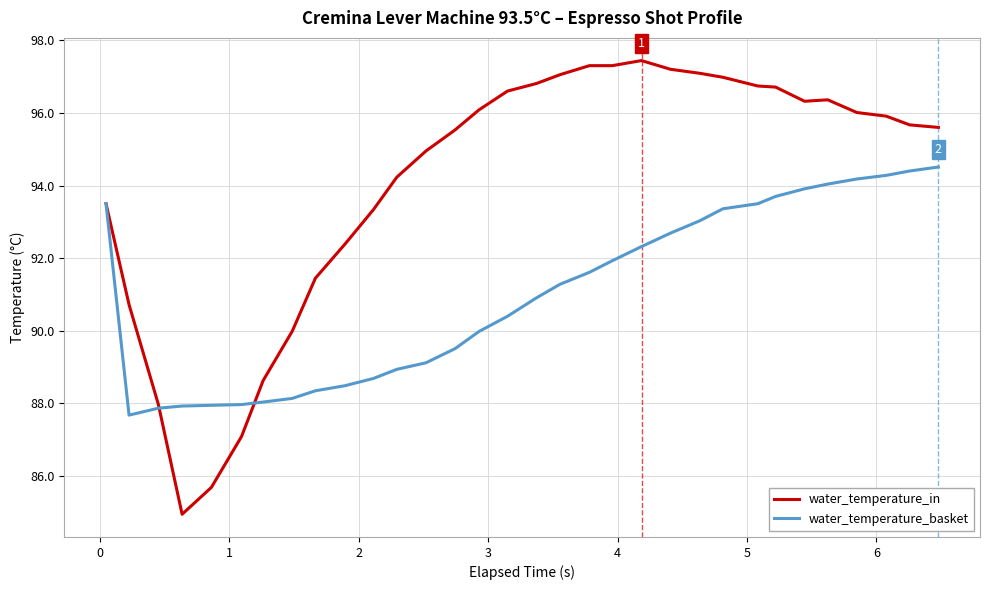

List the series in order of their overall mean, highest first.

water_temperature_in, water_temperature_basket